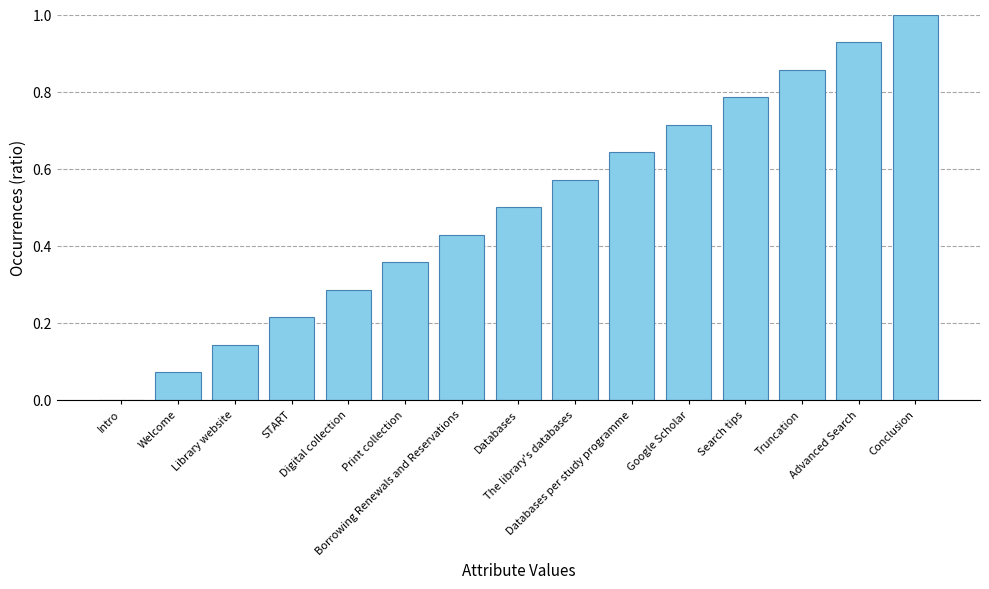

At which category does the chart reach its peak across all series?

Conclusion